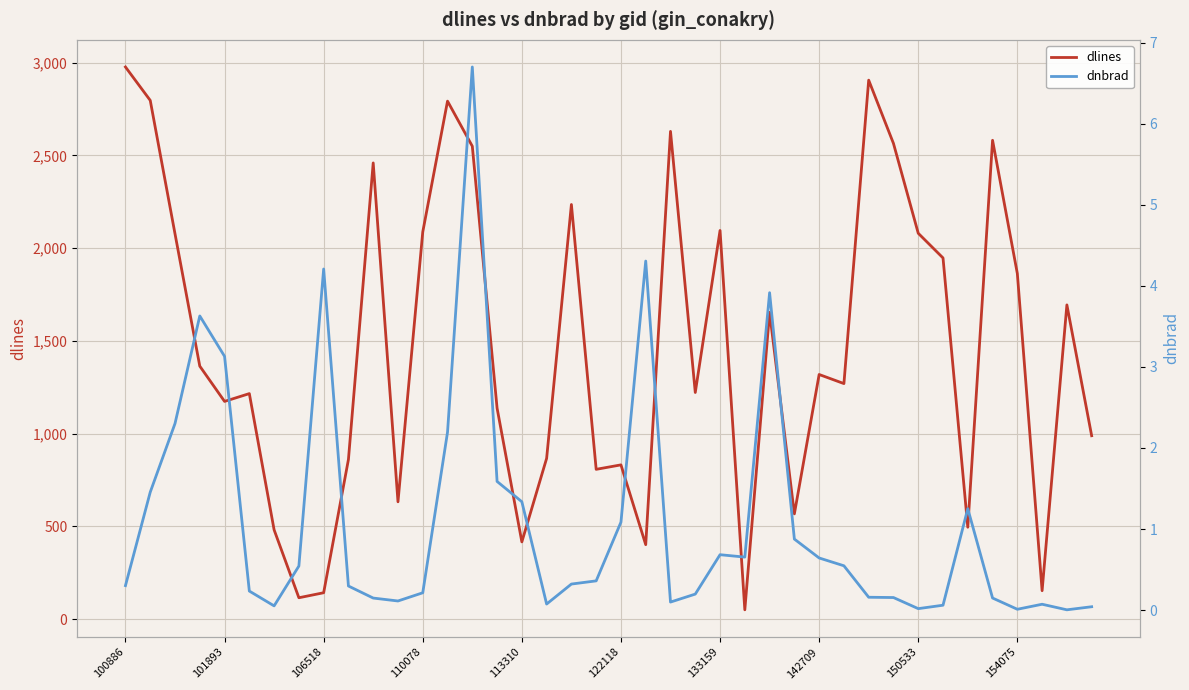

What is the average value of the dnbrad series?

1.1